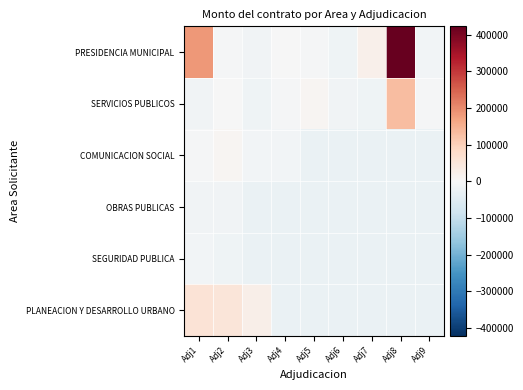

Reading left to right, what are all the values shown in this chart?

PRESIDENCIA MUNICIPAL: Adj1=183407.0	Adj2=-5593.0	Adj3=-13593.0	Adj4=-2593.0	Adj5=-6593.0	Adj6=-18293.0	Adj7=22407.0	Adj8=422407.0	Adj9=-12593.0
SERVICIOS PUBLICOS: Adj1=-14893.0	Adj2=-713.0	Adj3=-18943.0	Adj4=-5393.0	Adj5=9637.0	Adj6=-16093.0	Adj7=-17068.0	Adj8=131830.0	Adj9=-4393.0
COMUNICACION SOCIAL: Adj1=-5193.0	Adj2=7407.0	Adj3=-10093.0	Adj4=-12593.0	Adj5=-27593.0	Adj6=-27593.0	Adj7=-27593.0	Adj8=-27593.0	Adj9=-27593.0
OBRAS PUBLICAS: Adj1=-14093.0	Adj2=-13593.0	Adj3=-27593.0	Adj4=-27593.0	Adj5=-27593.0	Adj6=-27593.0	Adj7=-27593.0	Adj8=-27593.0	Adj9=-27593.0
SEGURIDAD PUBLICA: Adj1=-10909.5	Adj2=-16817.1	Adj3=-27593.0	Adj4=-27593.0	Adj5=-27593.0	Adj6=-27593.0	Adj7=-27593.0	Adj8=-27593.0	Adj9=-27593.0
PLANEACION Y DESARROLLO URBANO: Adj1=58613.9	Adj2=49993.2	Adj3=24167.0	Adj4=-27593.0	Adj5=-27593.0	Adj6=-27593.0	Adj7=-27593.0	Adj8=-27593.0	Adj9=-27593.0